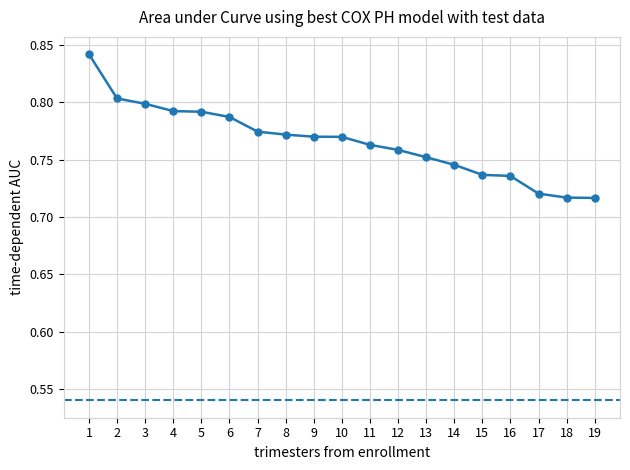

Between 12 and 16, which is larger?

12